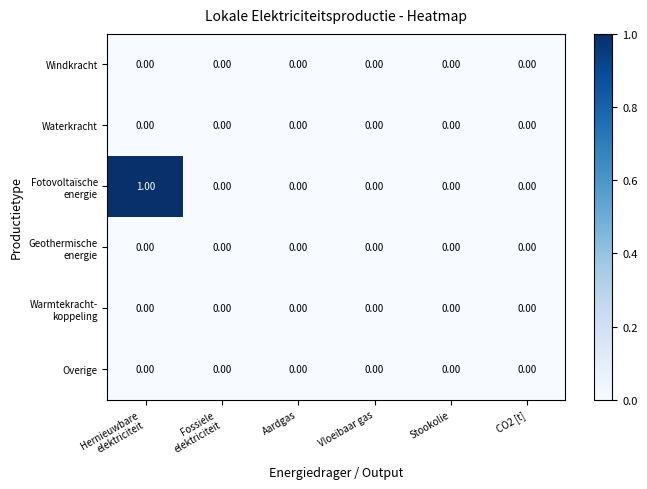

How many data points does each series have?

6